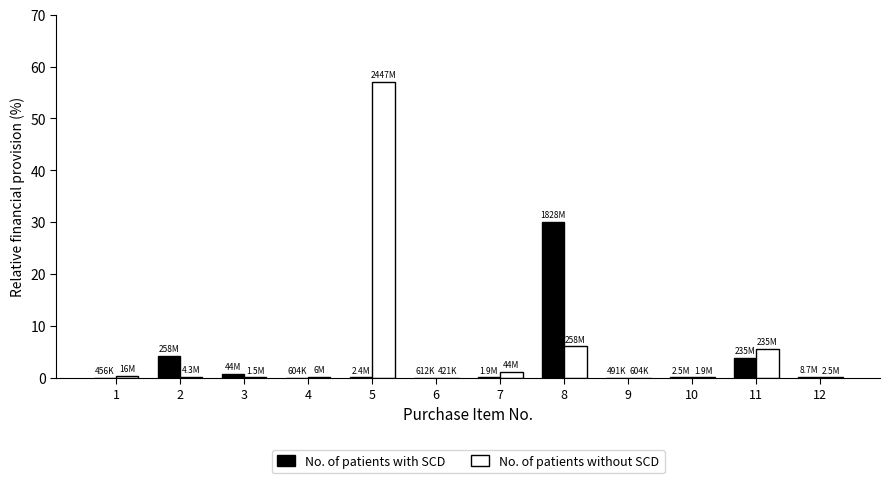

Which series changed the most between 8 and 9?

No. of patients with SCD